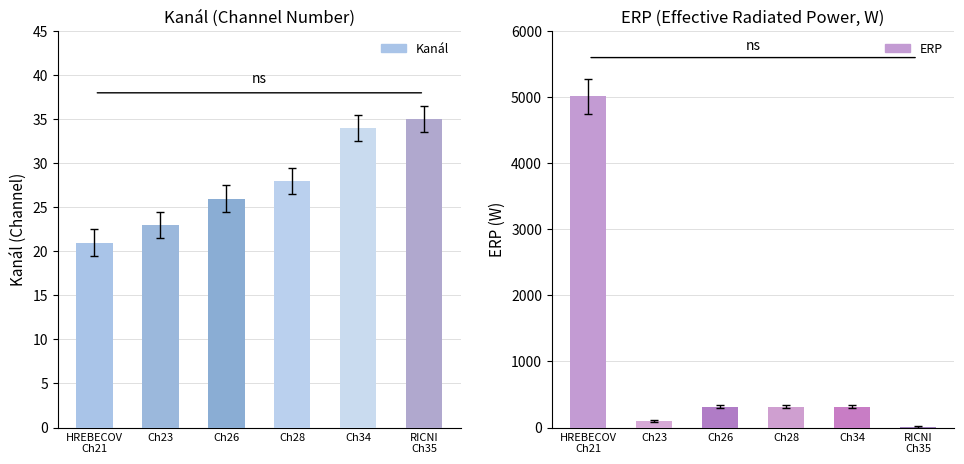

What is the difference between the maximum and minimum values in the Kanál series?

14